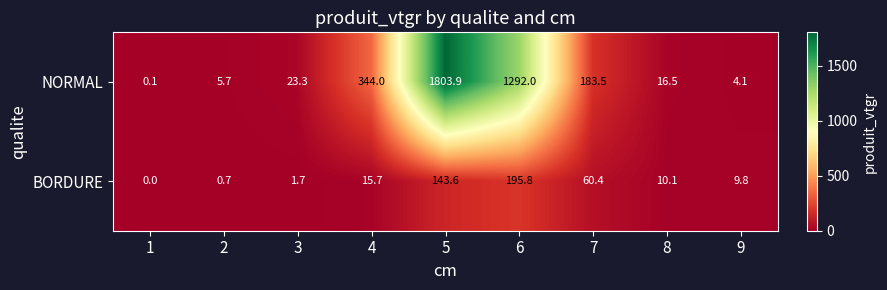

Is it true that BORDURE equals 195.8 at 6?

True